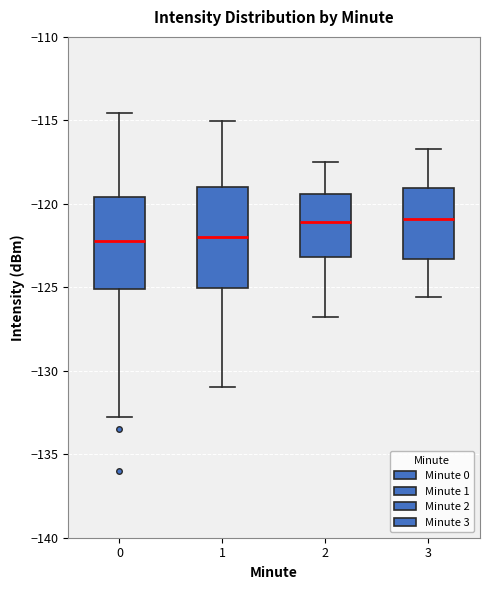

Reading left to right, read every box against the y-axis: the position of its median line, the range the box covers, and the ends of its whiskers. The values are not printed on the chart, so give them approximately, as read against the axis.

0: median -122.0, box -125.0 to -119.5, whiskers -133.0 to -114.5
1: median -122.0, box -125.0 to -119.0, whiskers -131.0 to -115.0
2: median -121.0, box -123.0 to -119.5, whiskers -127.0 to -117.5
3: median -121.0, box -123.5 to -119.0, whiskers -125.5 to -116.5